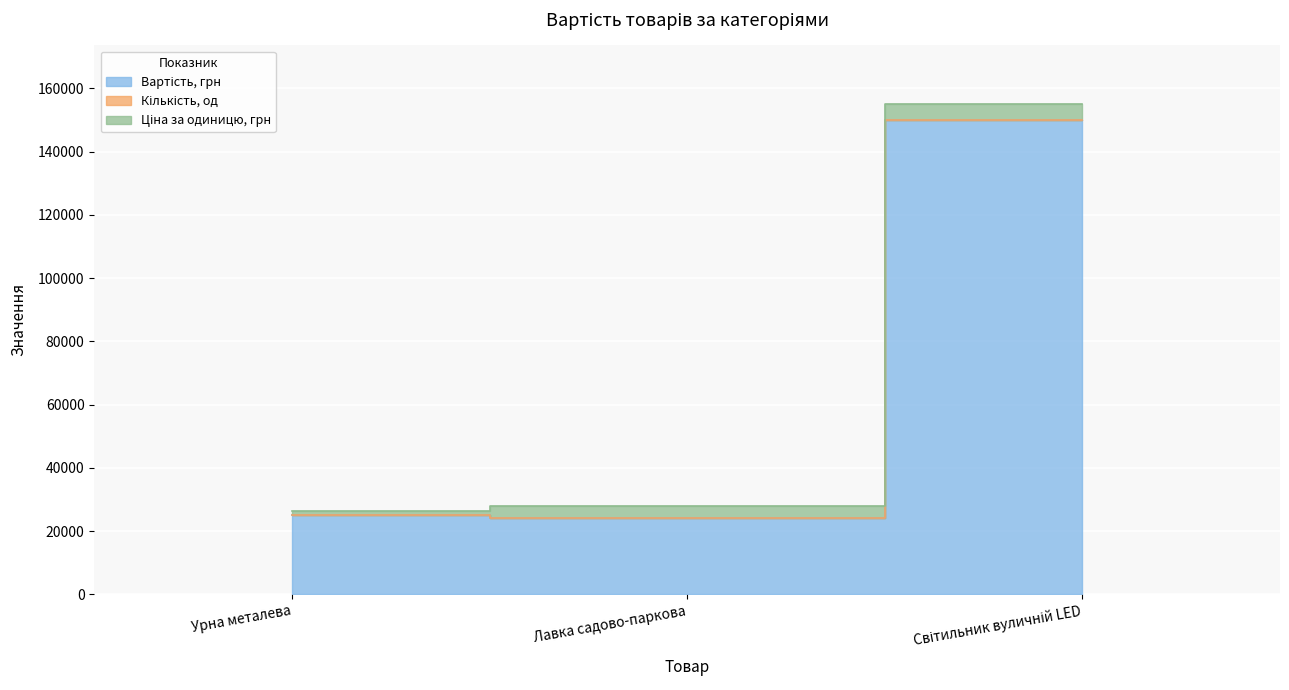

At which category is the sum across all series the highest?

Світильник вуличній LED